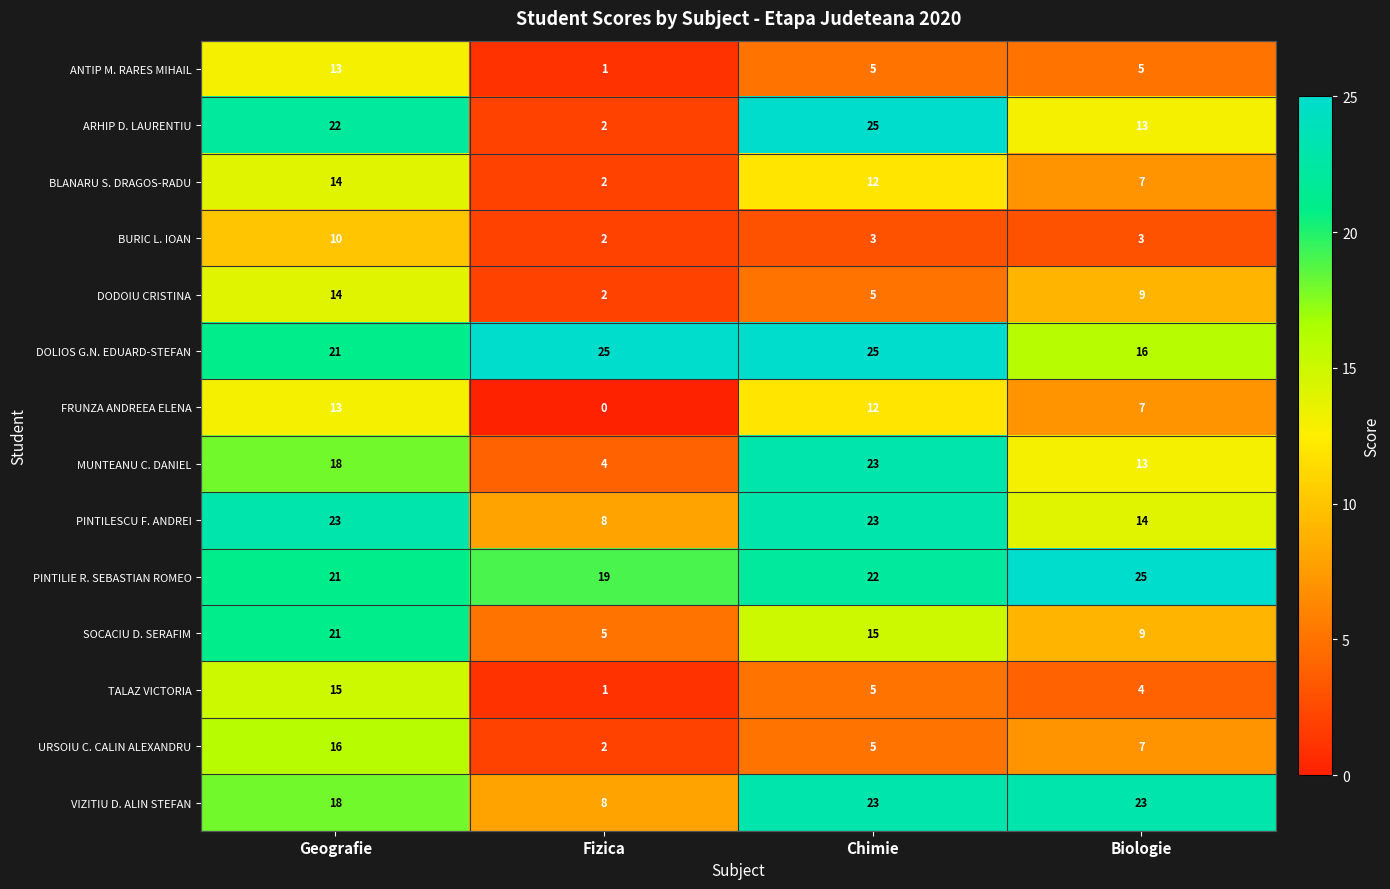

Between Geografie and Fizica, which series saw the biggest shift?

ARHIP D. LAURENTIU